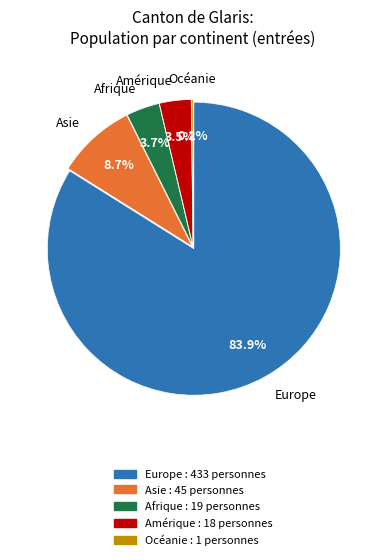

Which slice is the smallest?

Océanie